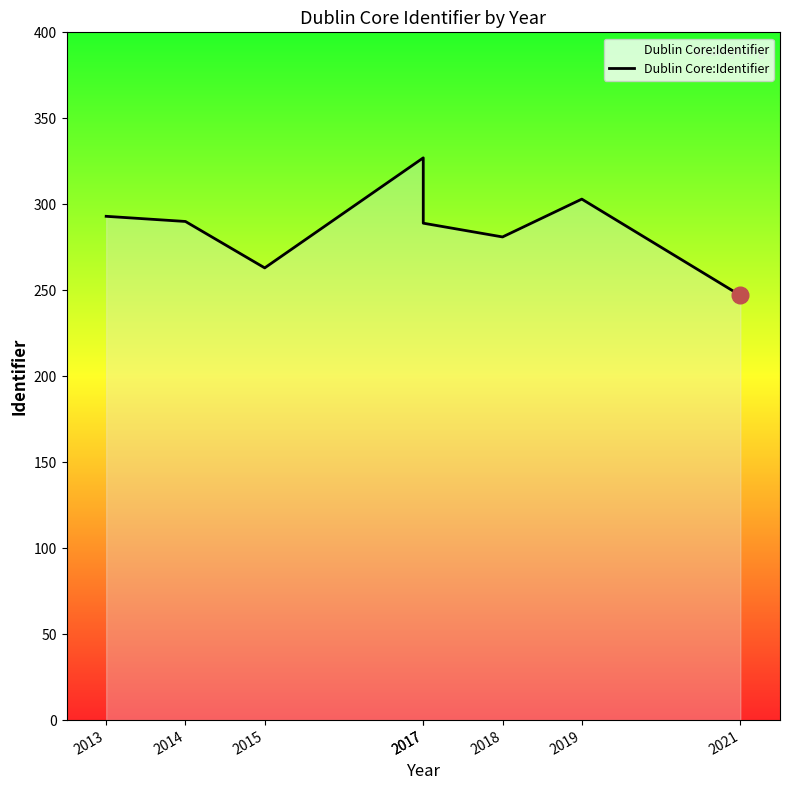

What is the difference between the maximum and minimum values?

80